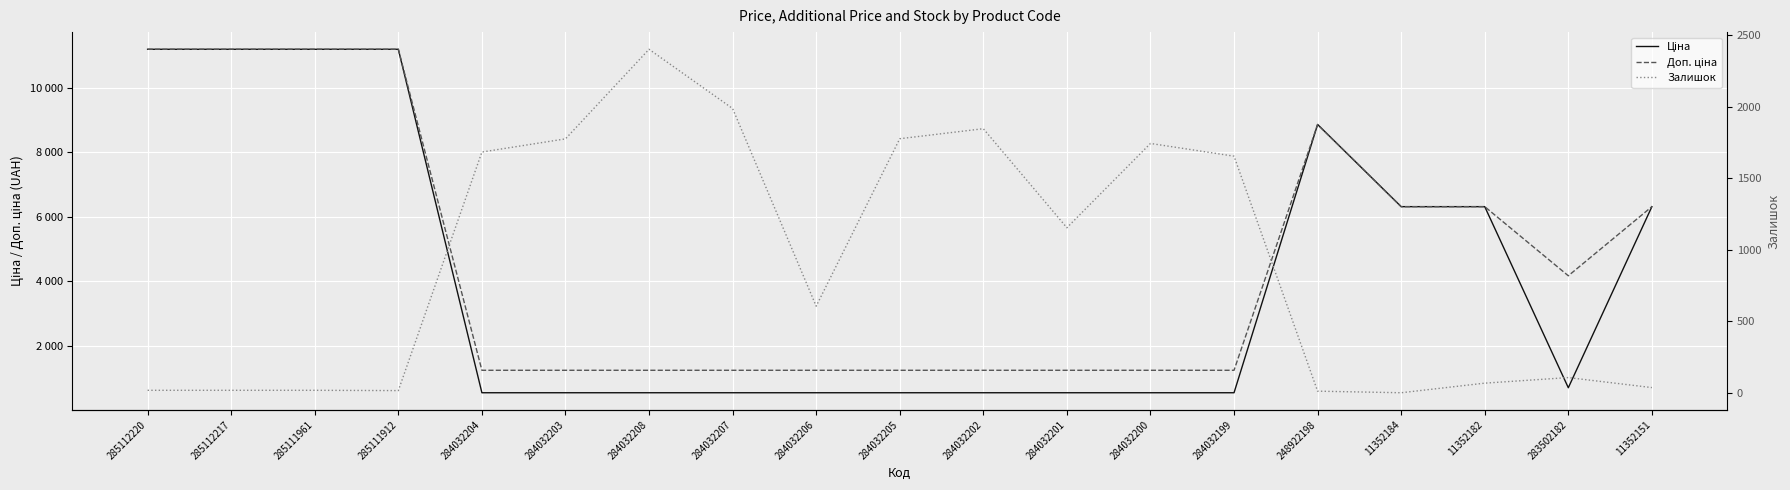

What is the total value across all series at 284032207?

3760.4